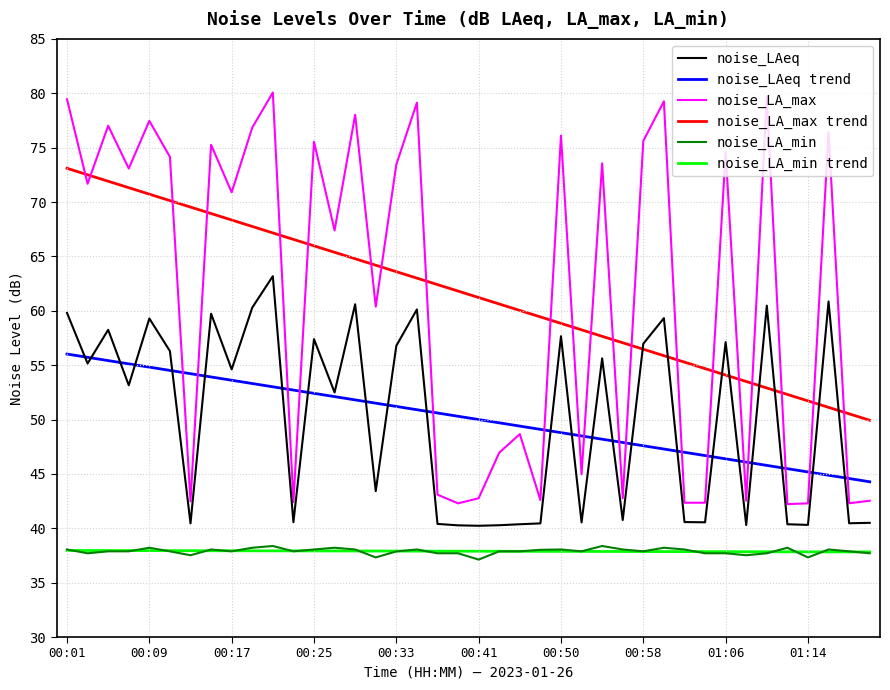

Which series has the largest range (max minus min)?

noise_LA_max